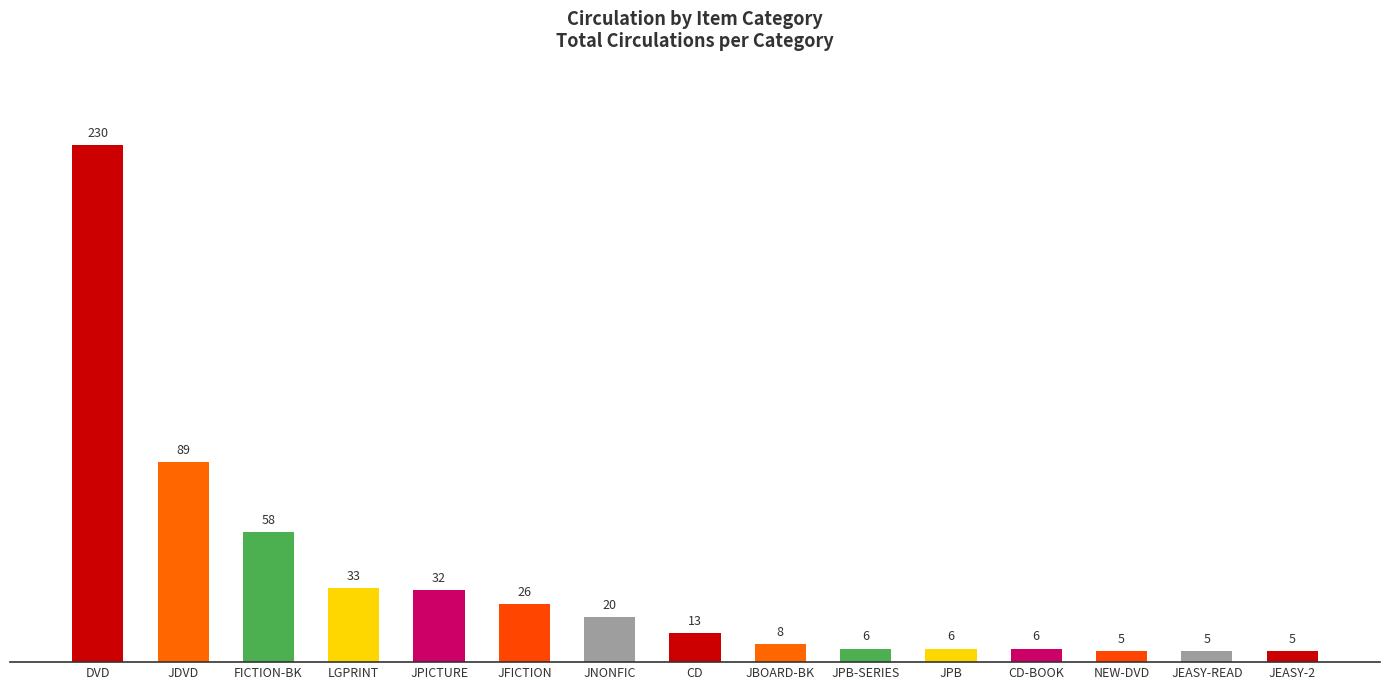

What is the value of the 9th bar from the left?

8